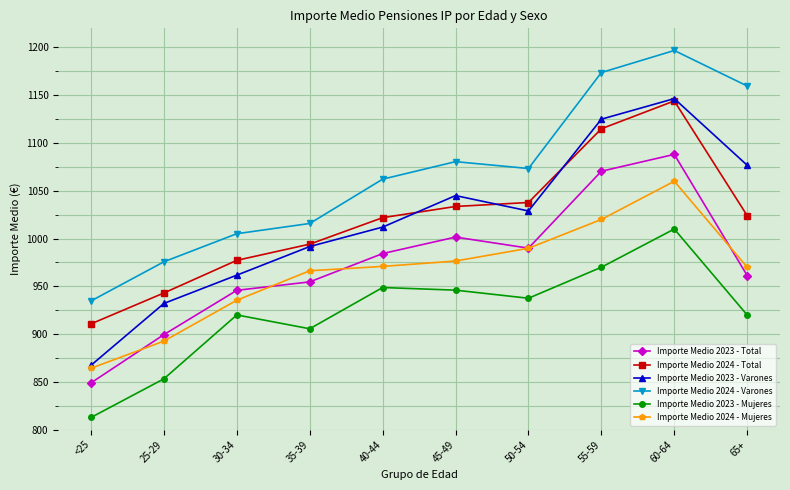

Is this an area chart (filled region under the line)?

No